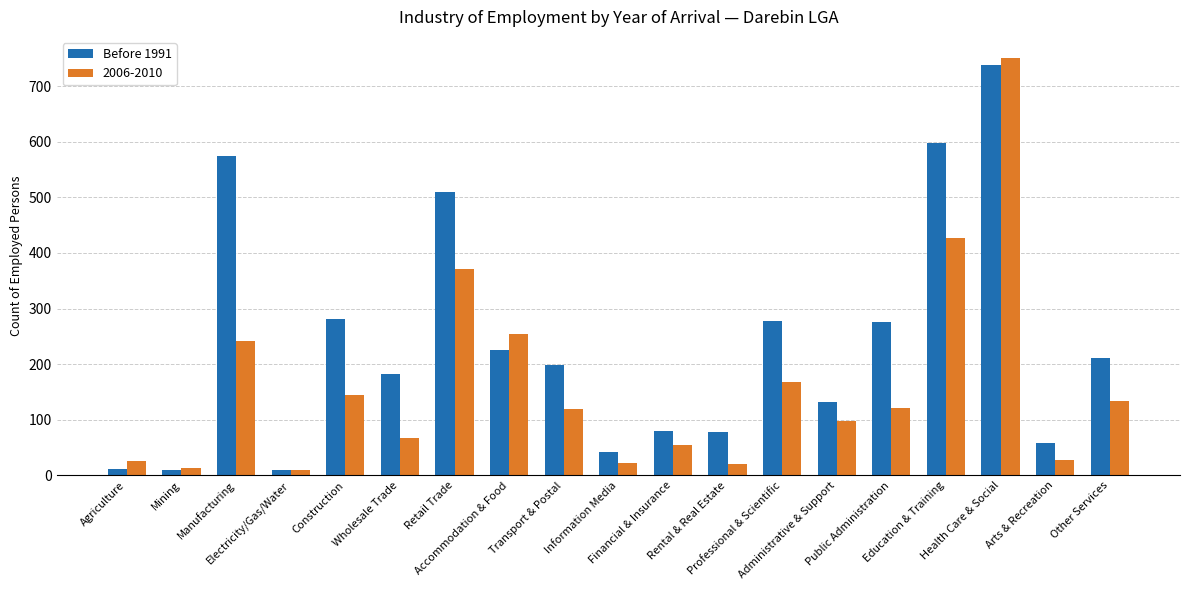

What is the label of the 12th bar from the left?

Rental & Real Estate